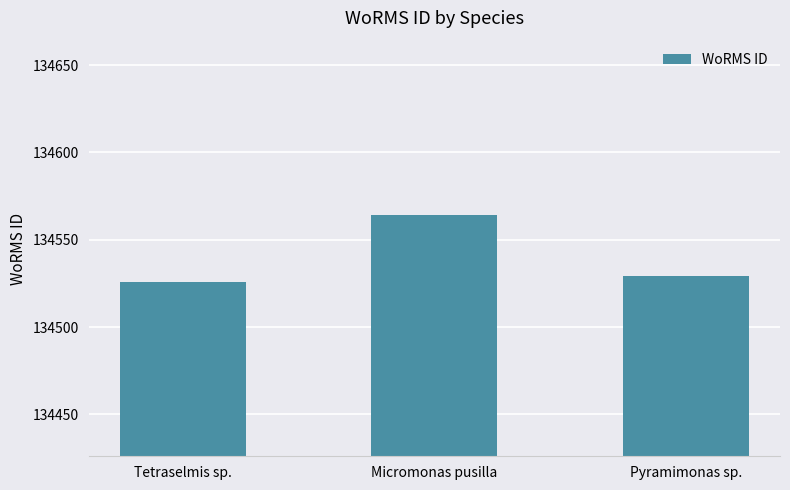

What is the difference between the maximum and minimum values?

38